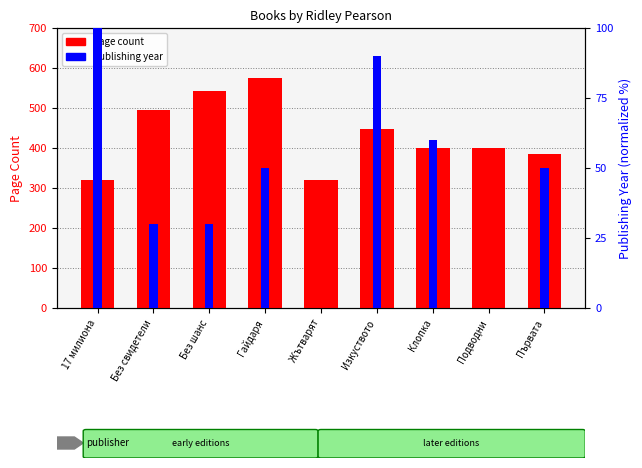

What is the spread (max minus min) of values at Гайдаря?

526